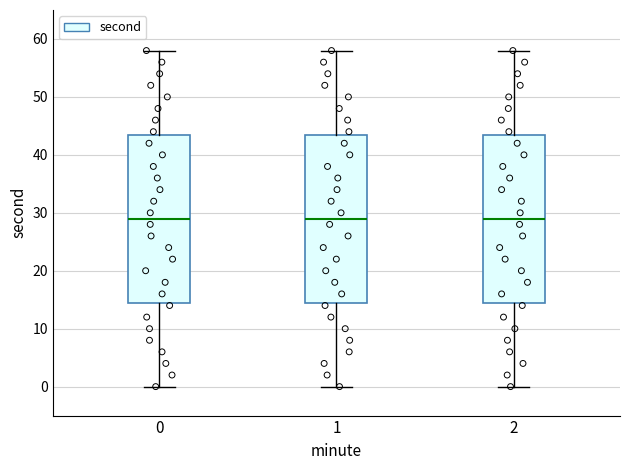

Reading left to right, transcribe this box plot: for each box, give where its median line is, the range the box spans, and where its two whiskers end, as read against the y-axis. The values are not printed on the chart, so give them approximately, as read against the axis.

0: median 29, box 15 to 44, whiskers 0 to 58
1: median 29, box 15 to 44, whiskers 0 to 58
2: median 29, box 15 to 44, whiskers 0 to 58